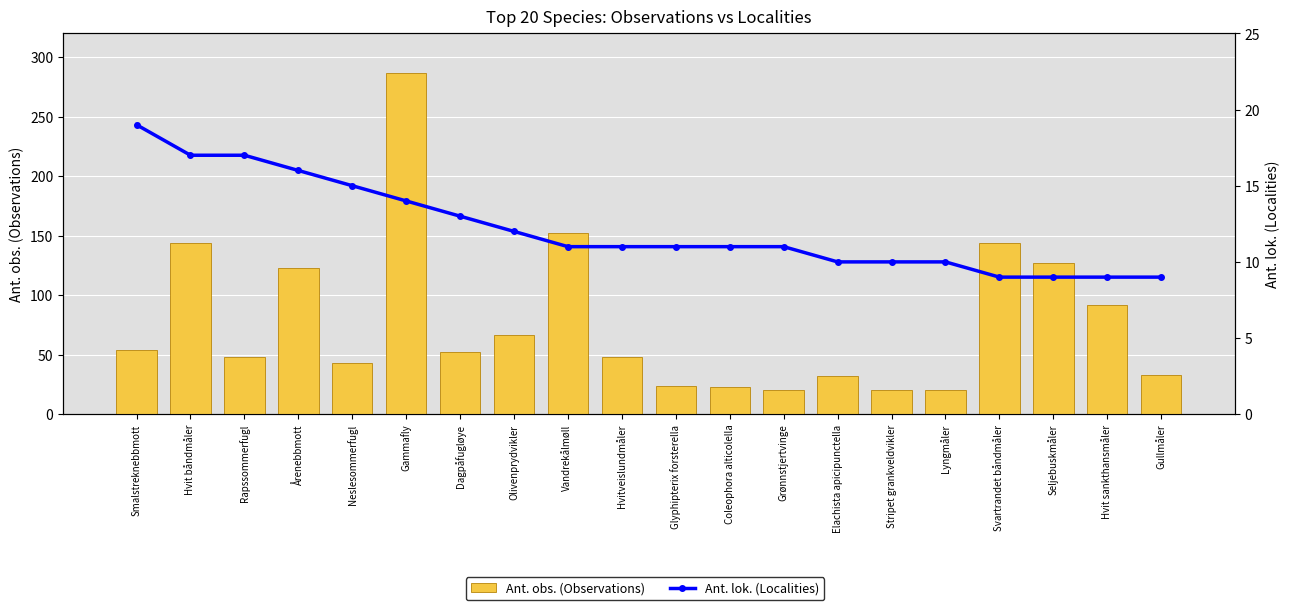

What is the lowest value of the Ant. lok. (Localities) series?

9